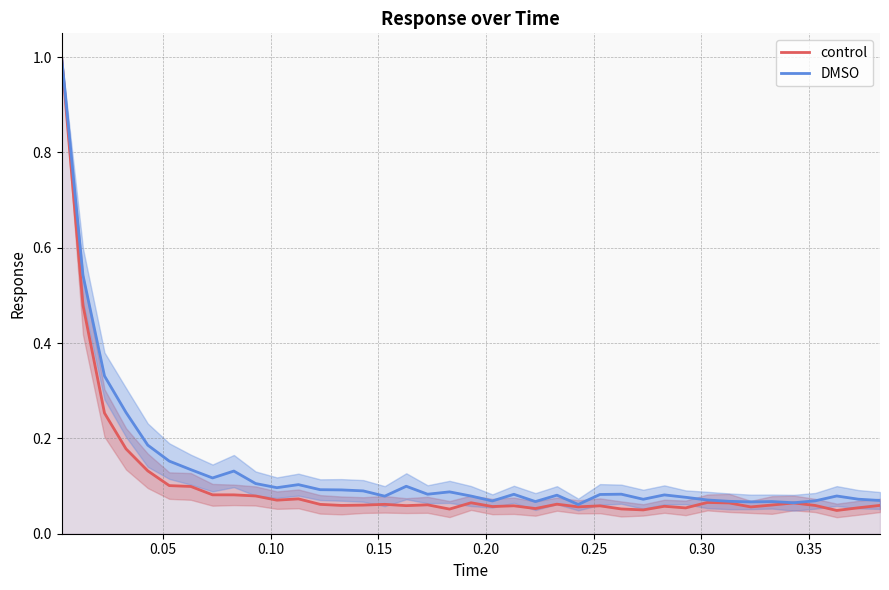

True or false: DMSO and control intersect in this chart.

False